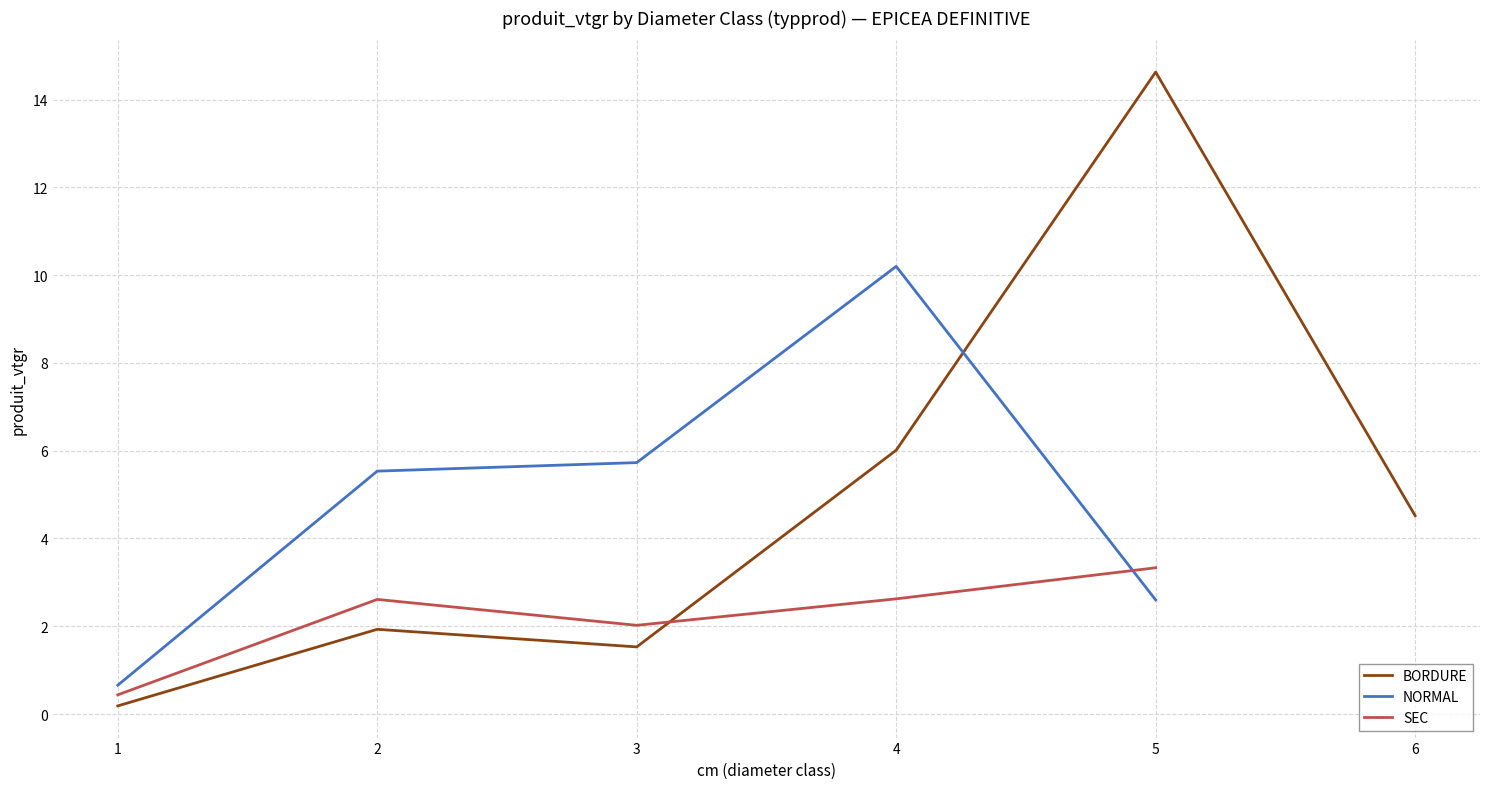

Which has a higher value, 5 or 4?

5